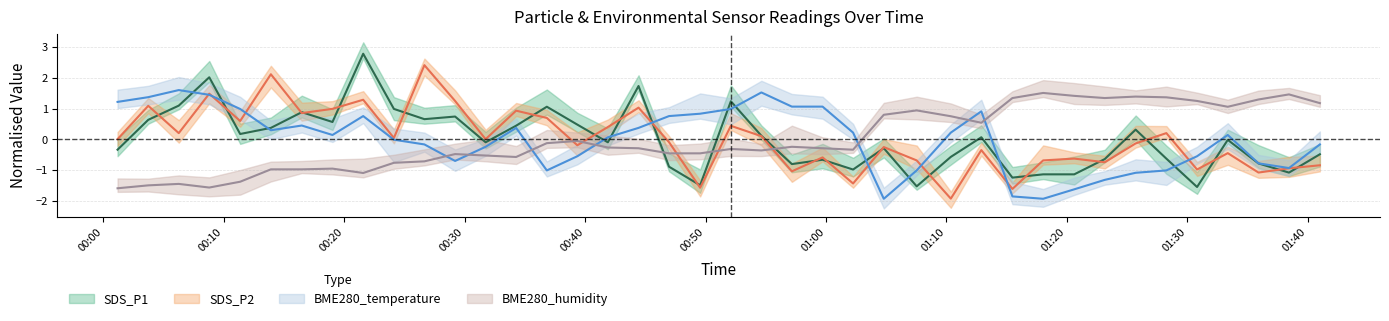

How many values in the BME280_humidity series exceed 0?

15